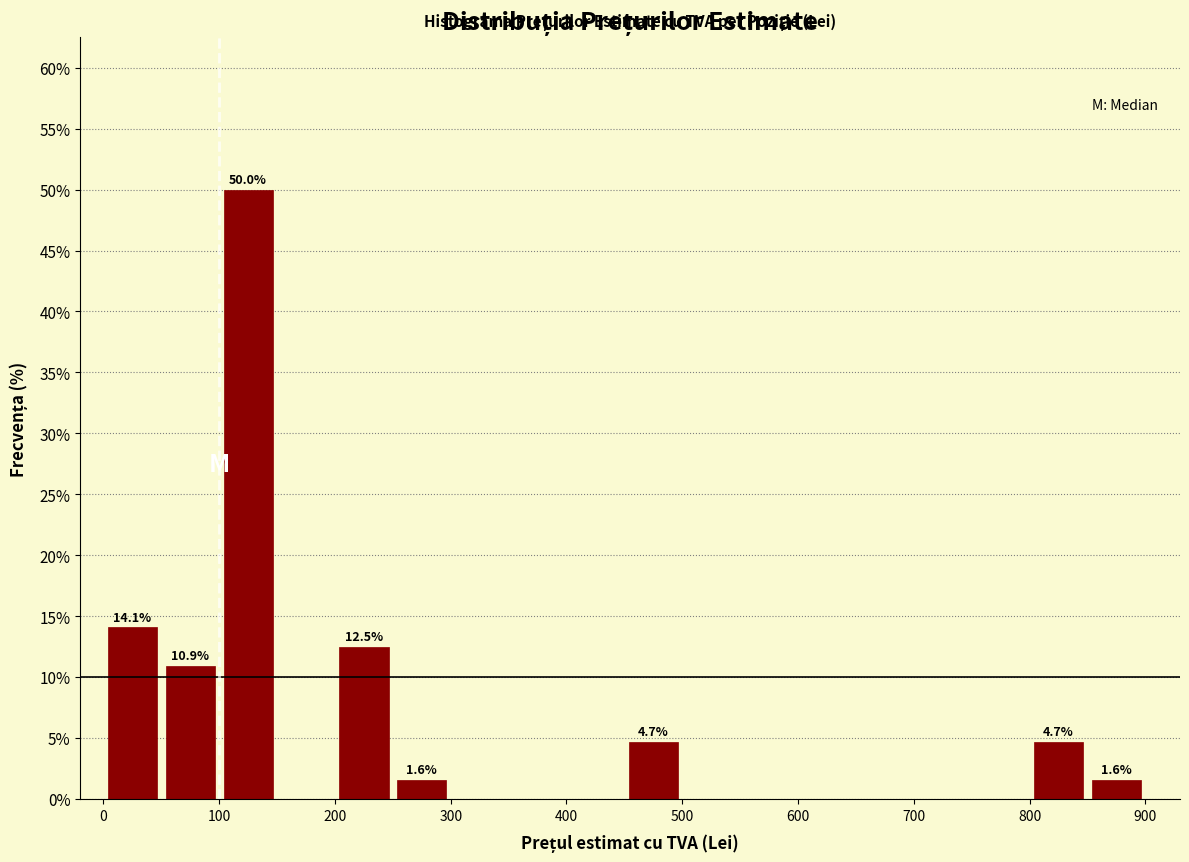

Over which range of the x-axis is the bar tallest?

100 to 150